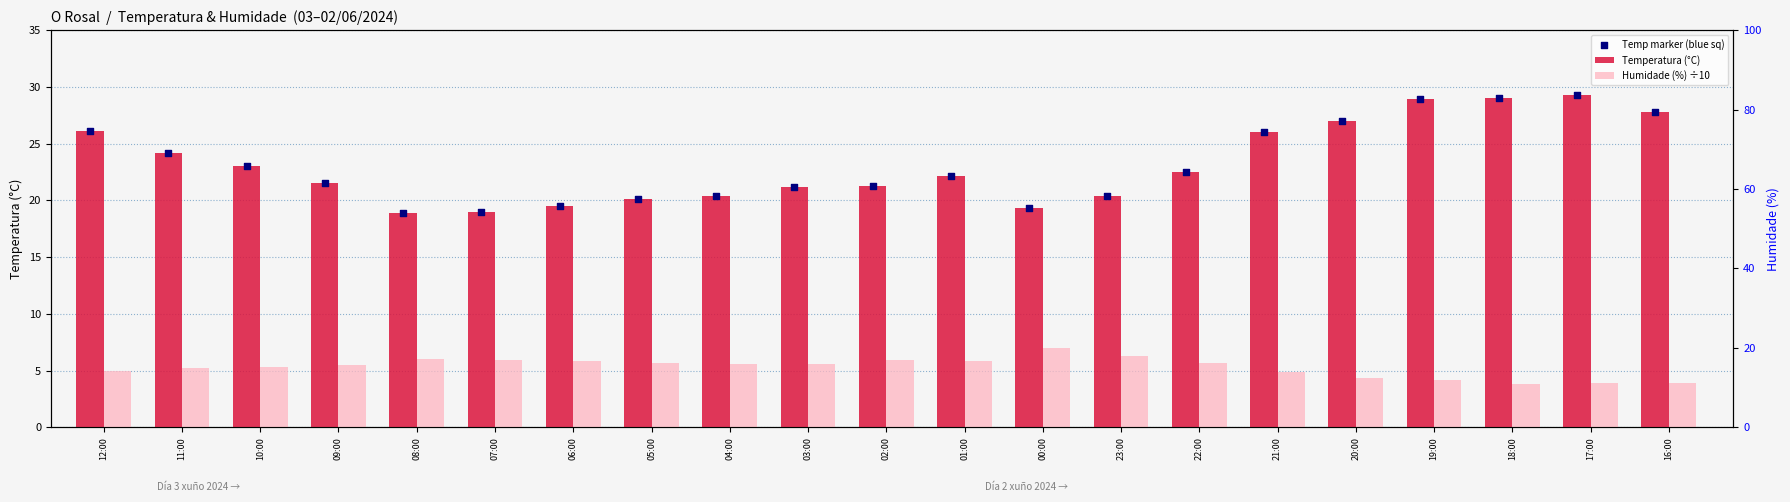

Which series has the largest total across all categories?

Temperatura (°C)